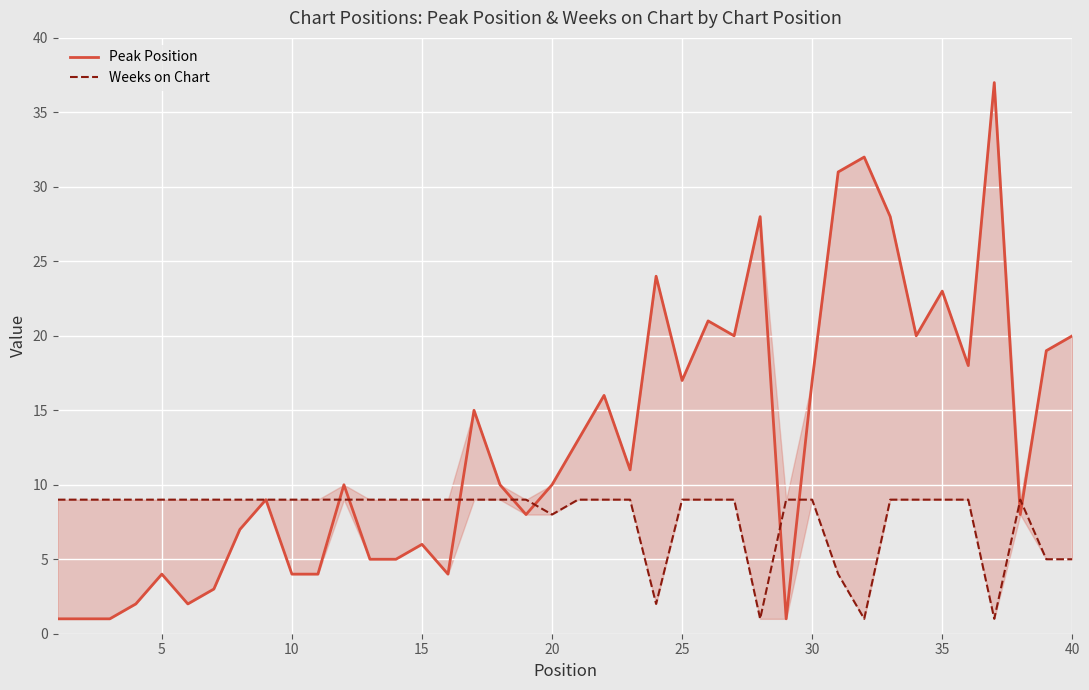

What is the average value of the Weeks on Chart series?

8